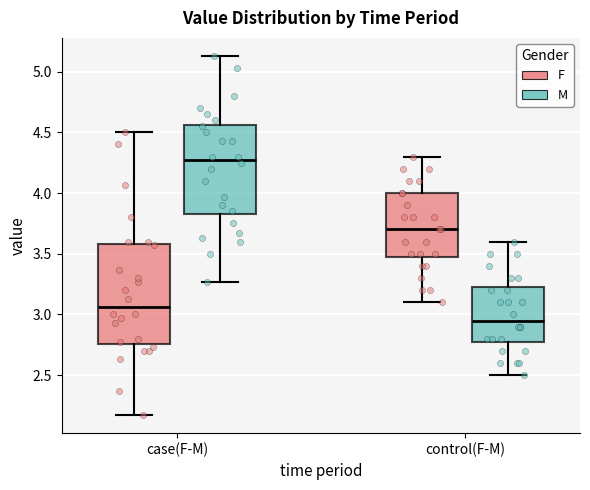

Which box's median line is the lowest?

control(F-M) (M)